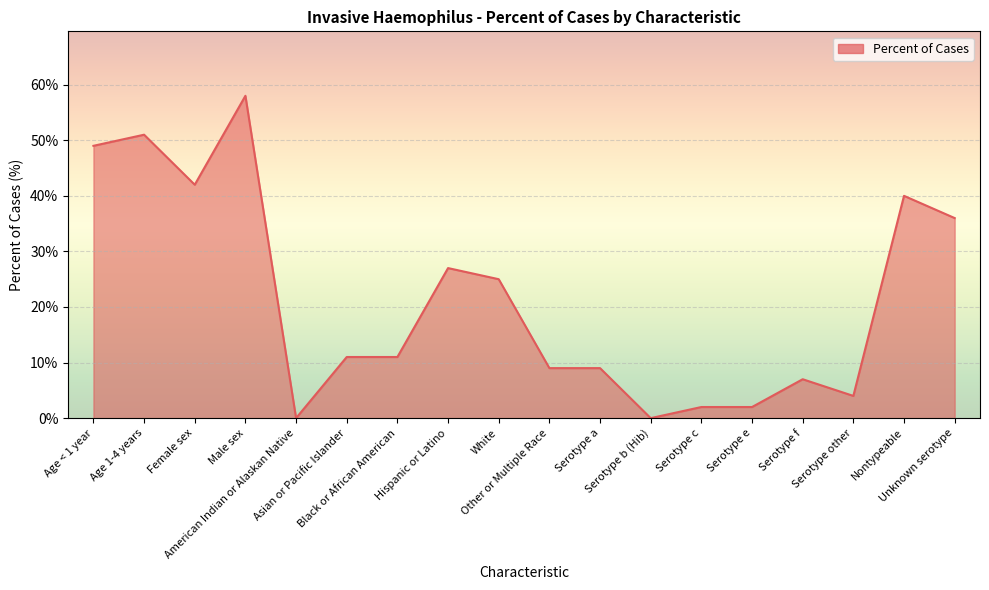

Approximately how many times larger is the value at Age 1-4 years compared to Male sex?

0.9